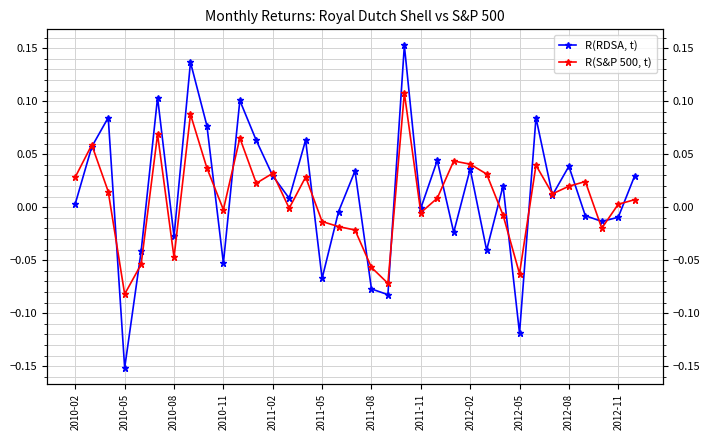

Is it true that R(S&P 500, t) equals 0.1 at 2011-11?

False